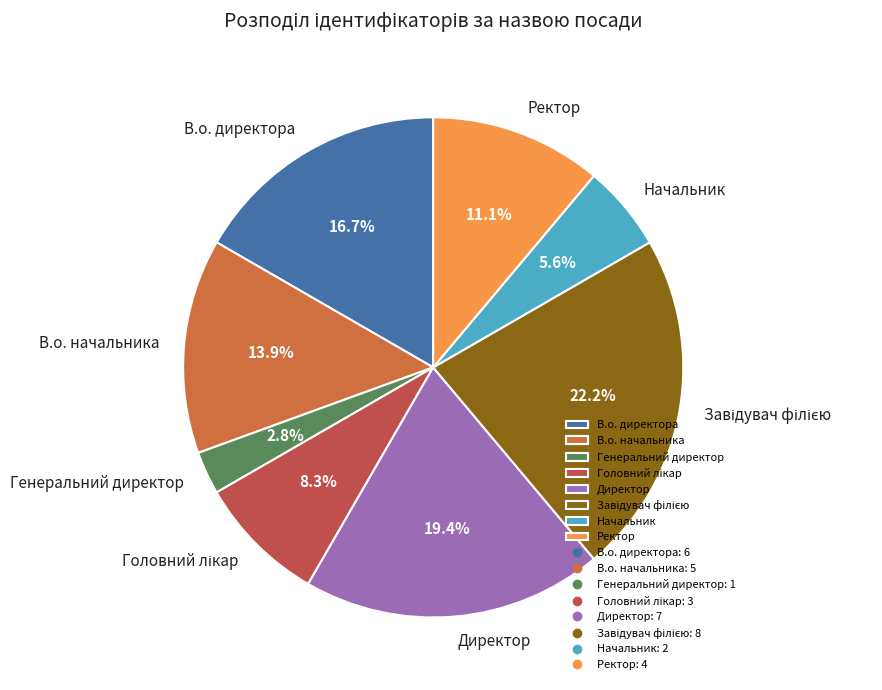

How many segments does this pie chart have?

8